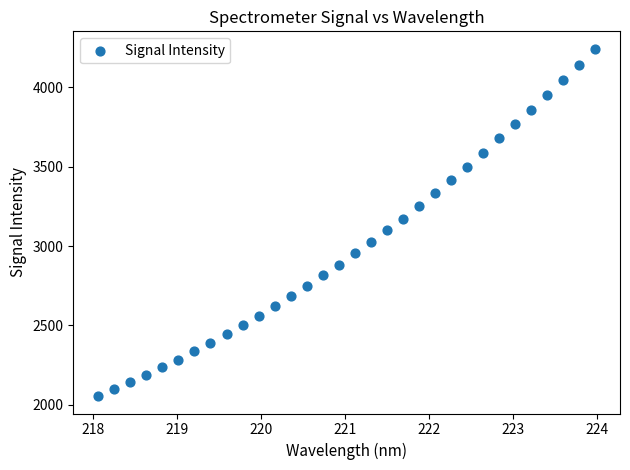

What is the range of Y values (max minus min)?

2189.7